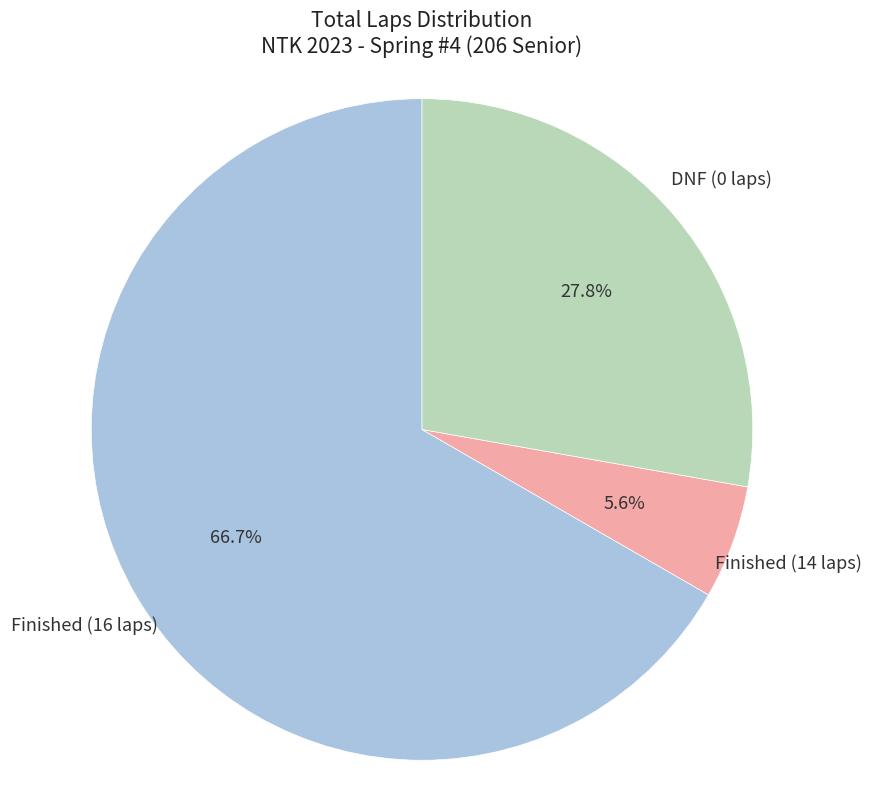

Rank the categories by value from highest to lowest.

Finished (16 laps), DNF (0 laps), Finished (14 laps)